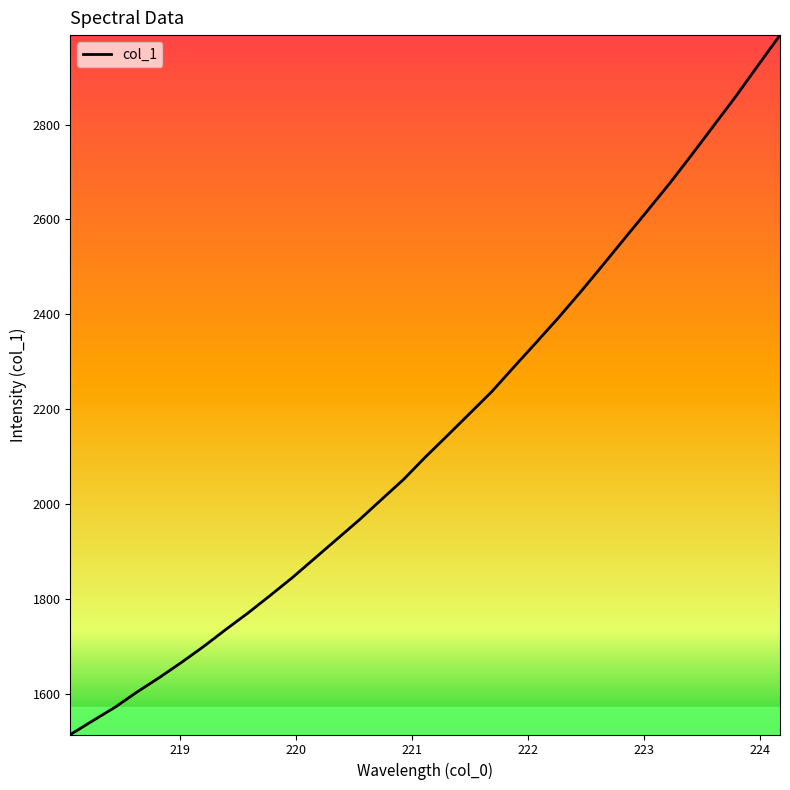

What is the minimum value shown in the chart?

1513.6